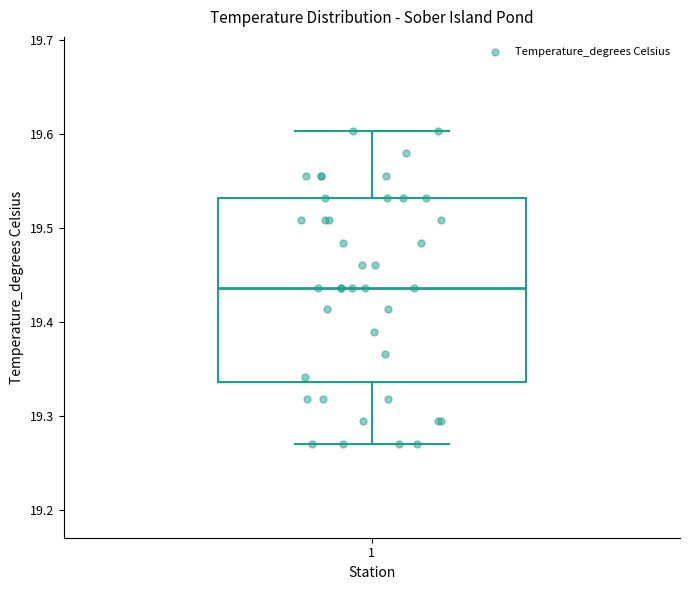

Read this box plot against the y-axis: the position of the median line, the range covered by the box, and the ends of both whiskers. The values are not printed on the chart, so give them approximately, as read against the axis.

median 19.44, box 19.34 to 19.53, whiskers 19.27 to 19.60